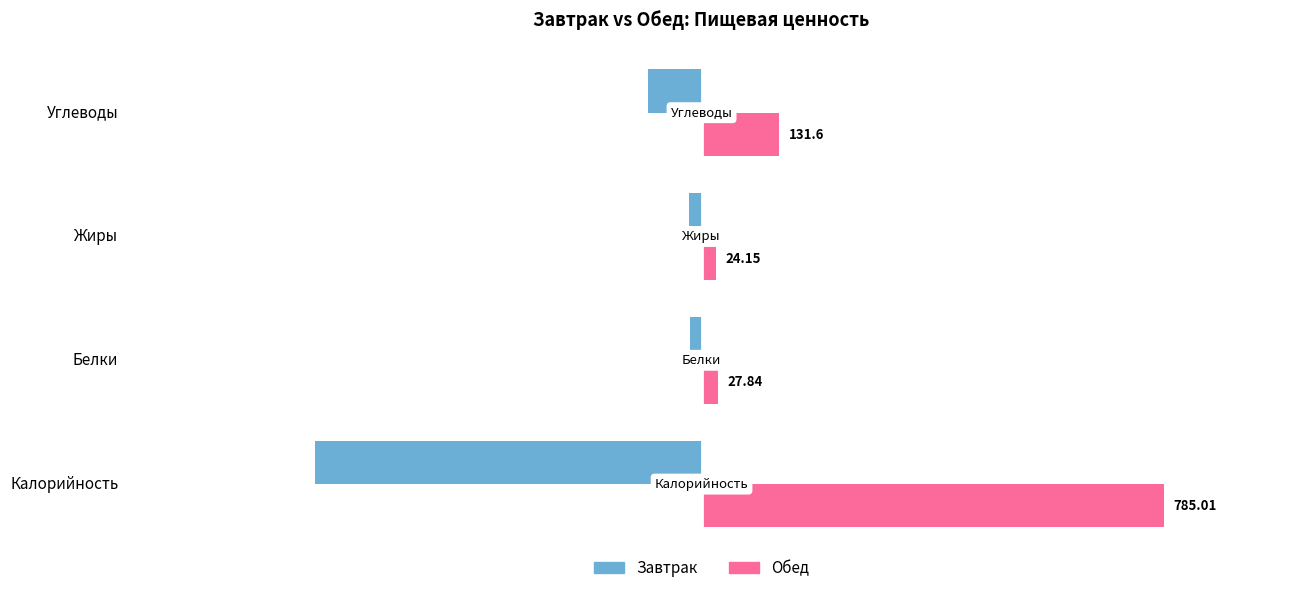

List the series in order of their overall mean, lowest first.

Завтрак, Обед